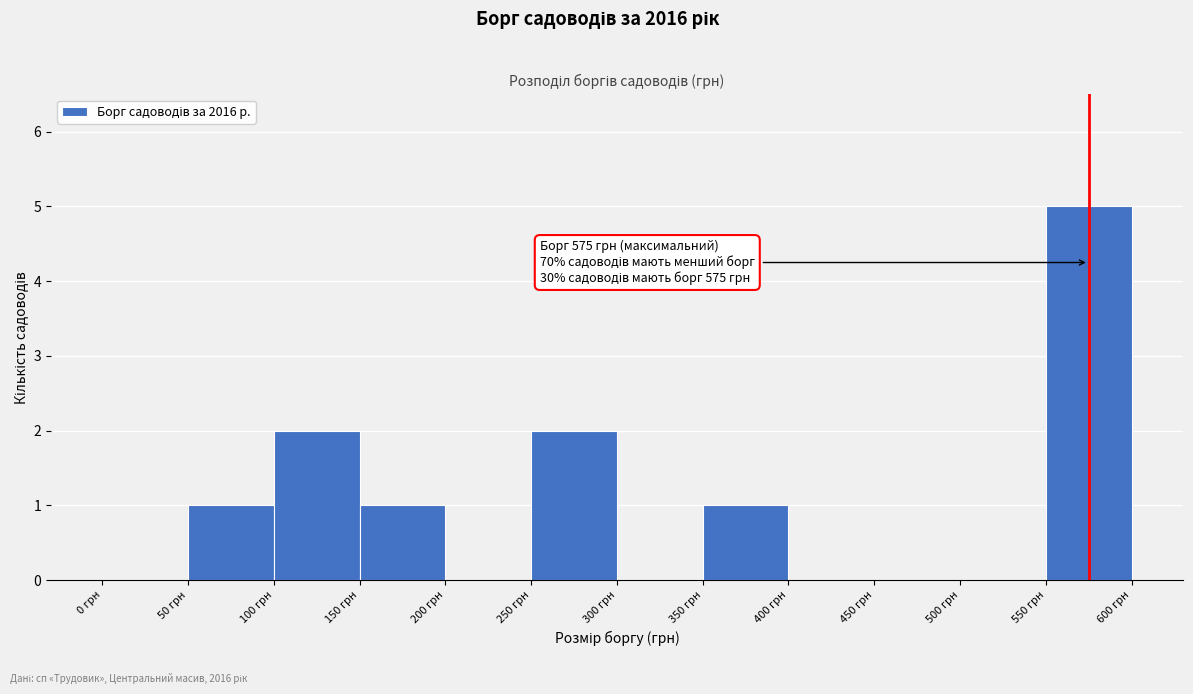

Over which range of the x-axis is the bar tallest?

550 to 600